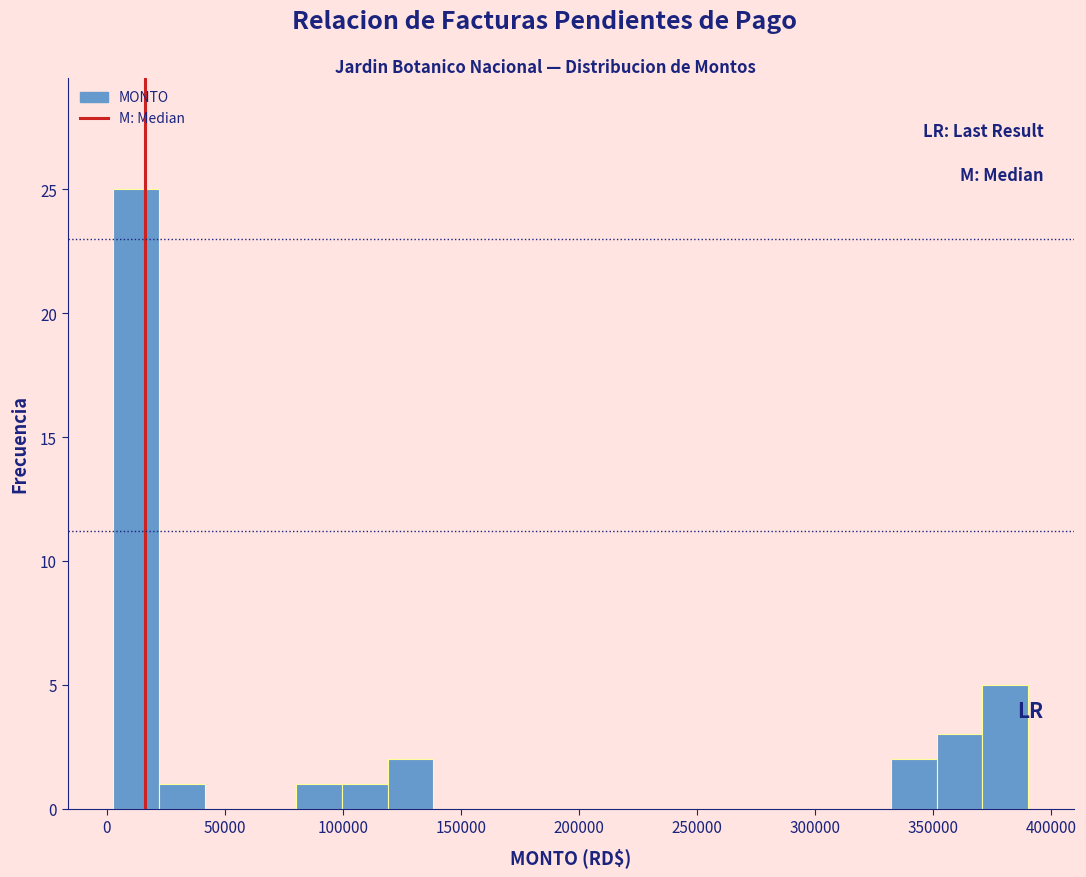

Around what value on the x-axis is the tallest bar? Give the approximate position of its centre, as read against the axis.

15000